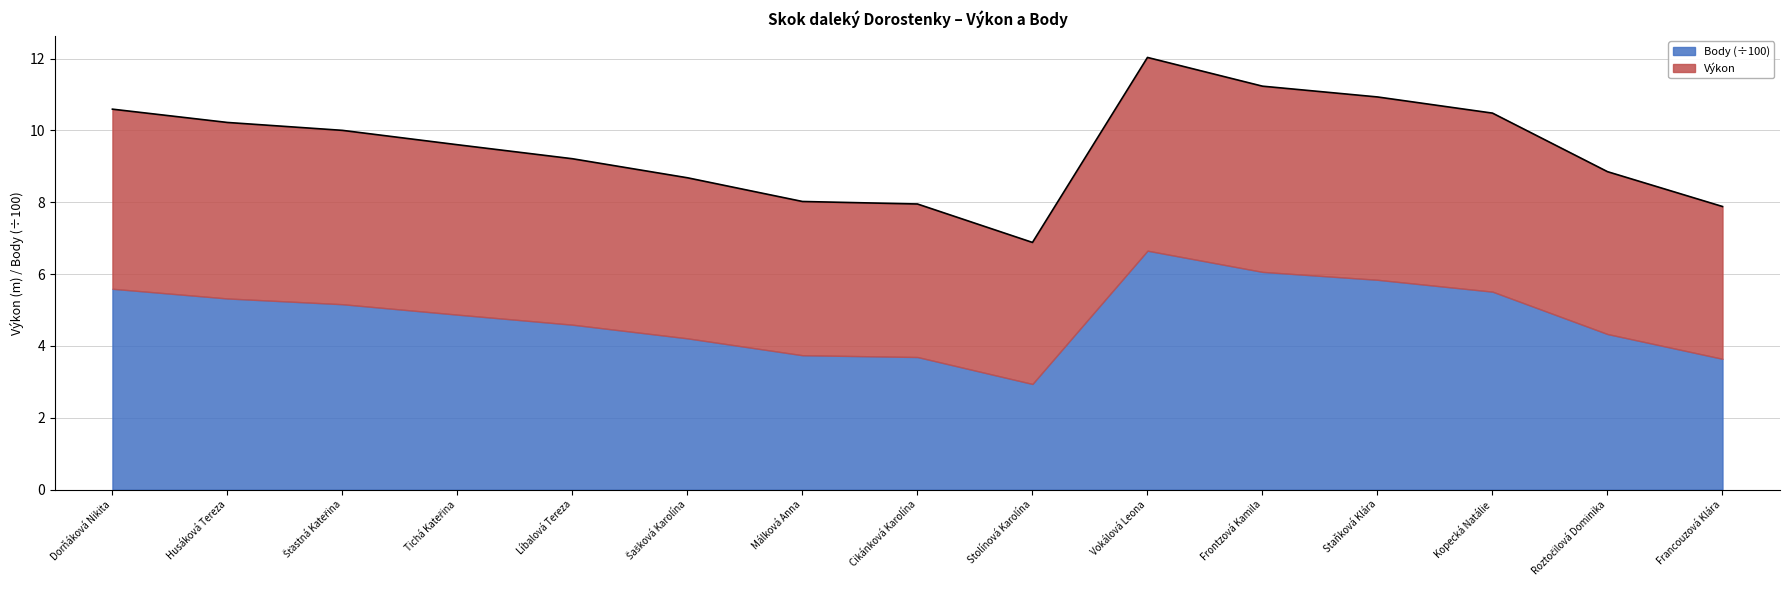

Reading left to right, extract all data points from this chart.

Dorňáková Nikita=10.6	Husáková Tereza=10.2	Šťastná Kateřina=10.0	Tichá Kateřina=9.6	Líbalová Tereza=9.2	Šašková Karolína=8.7	Málková Anna=8.0	Cikánková Karolína=7.9	Stolínová Karolína=6.9	Vokálová Leona=12.0	Frontzová Kamila=11.2	Staňková Klára=10.9	Kopecká Natálie=10.5	Roztočilová Dominika=8.8	Francouzová Klára=7.9